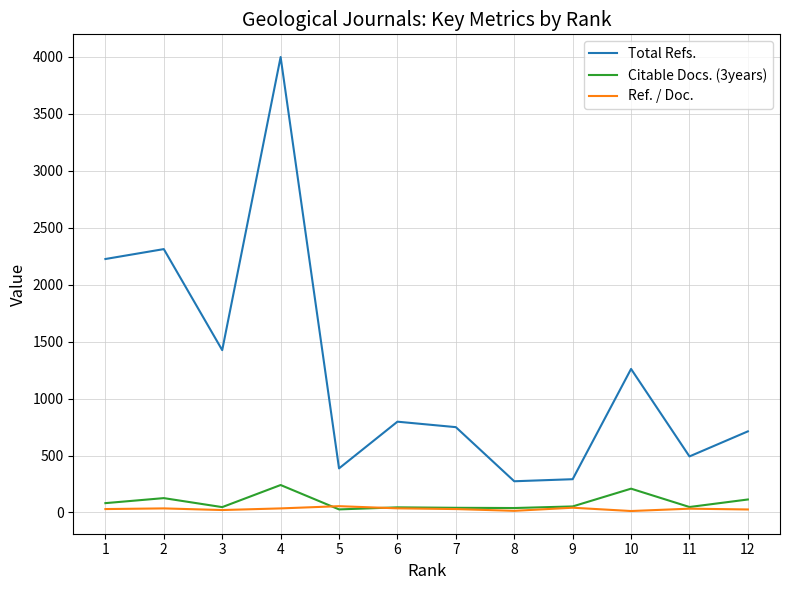

The Total Refs. series shows 797.0 at 6. True or false?

True